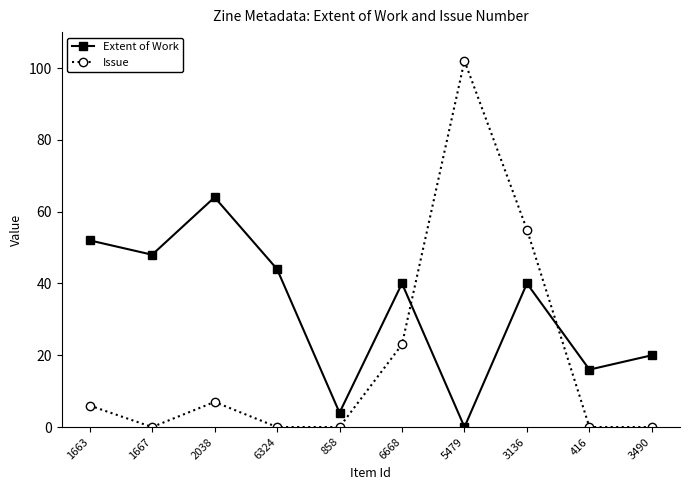

How many interior local valleys does the Extent of Work series have?

4